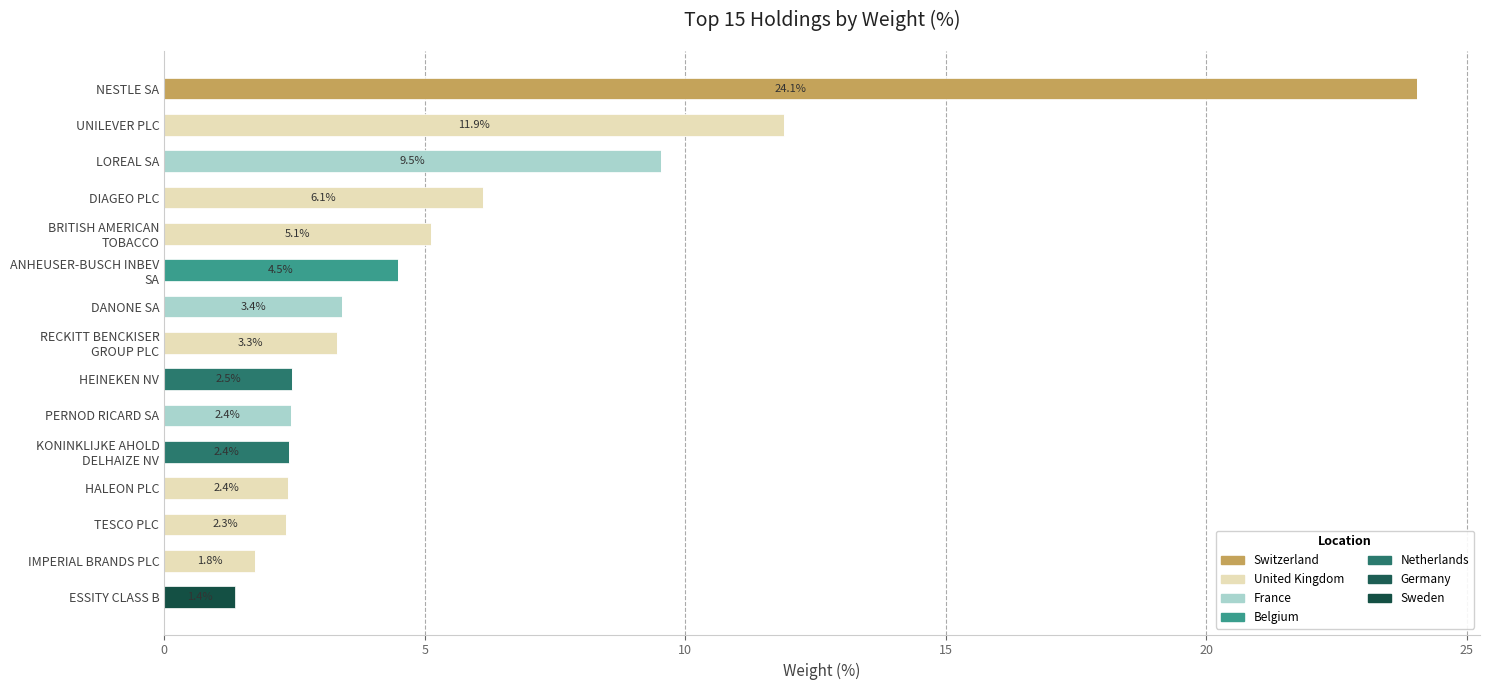

How many categories are shown in the chart?

15